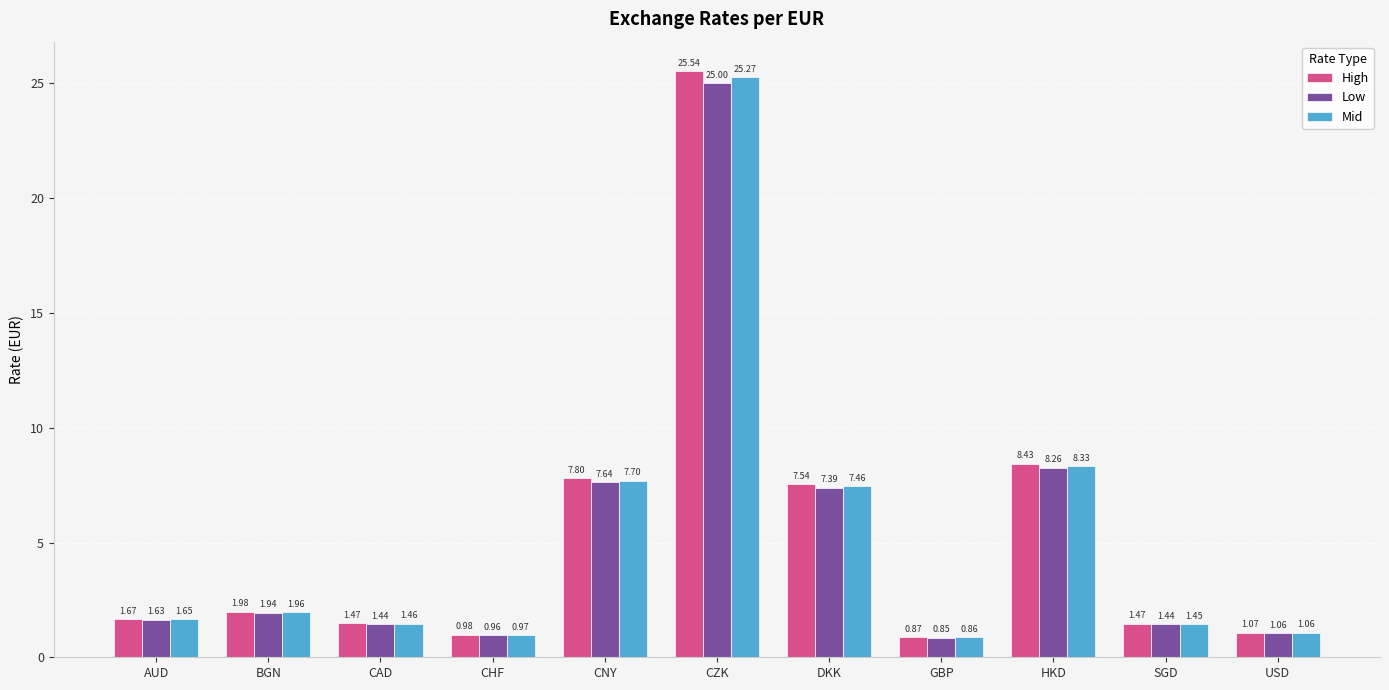

Which series has the widest spread of values?

High